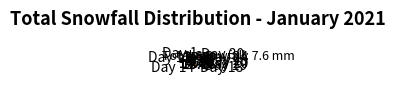

Which slice is the smallest?

Day 1